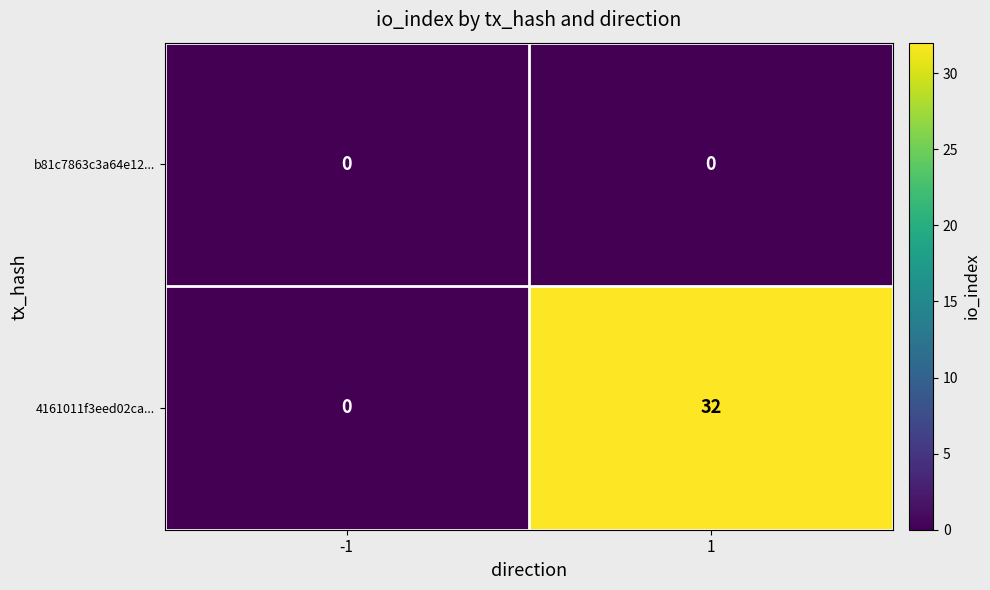

Reading left to right, extract all data points from this chart.

b81c7863c3a64e12...: 0	0
4161011f3eed02ca...: 0	32